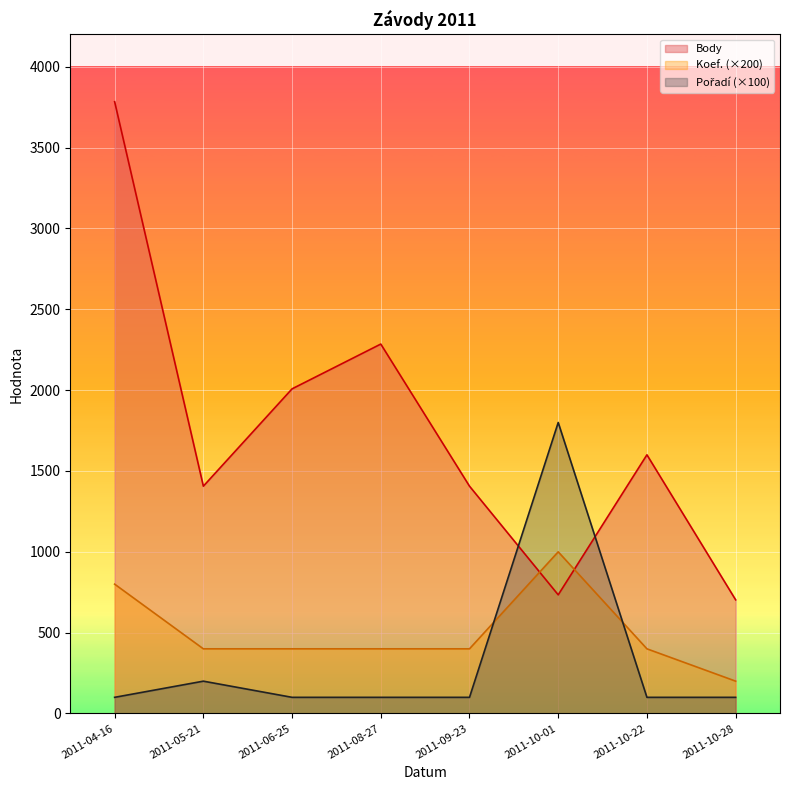

What is the total value across all series at 2011-08-27?

2785